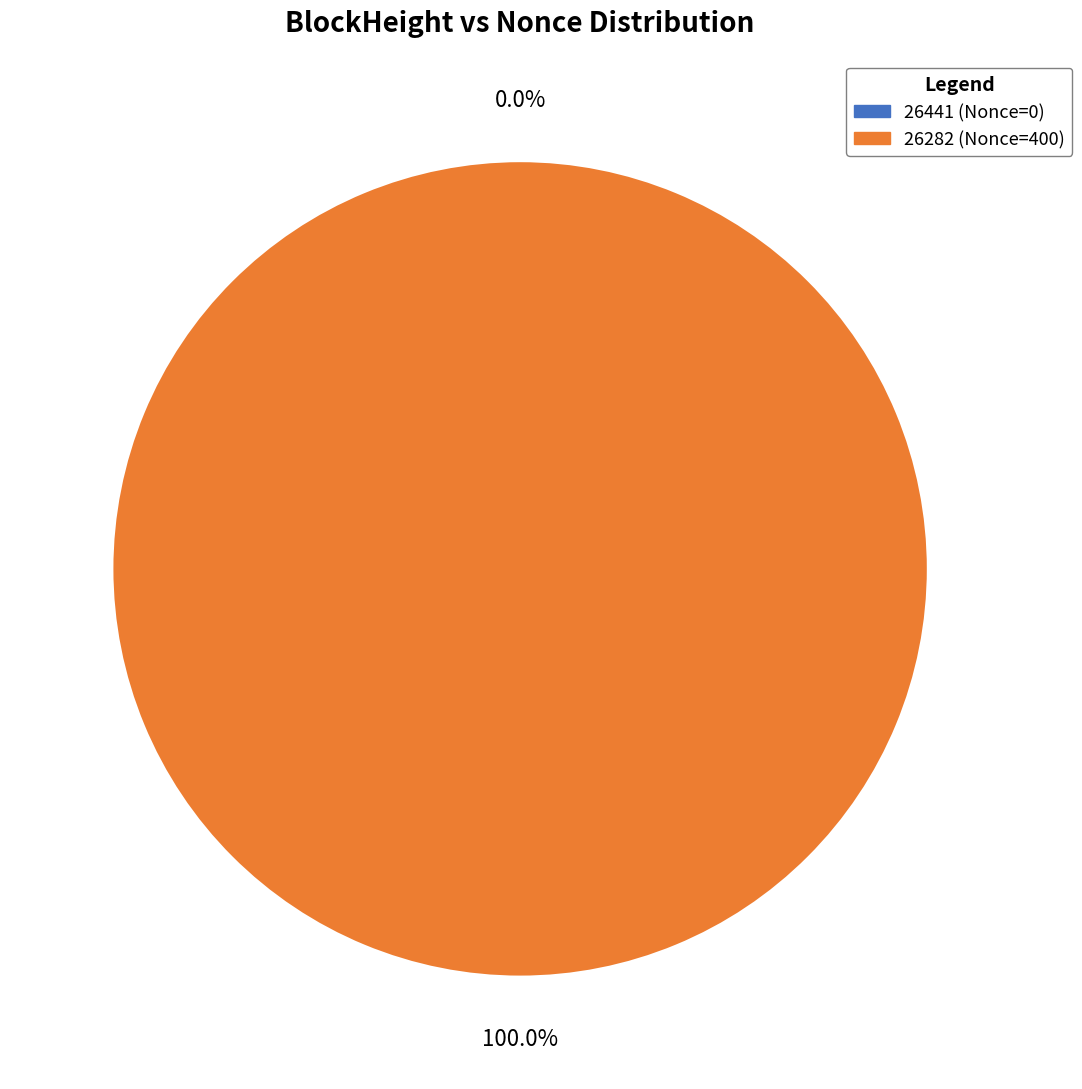

To the nearest percent, what is the combined percentage of 26282 and 26441?

100%